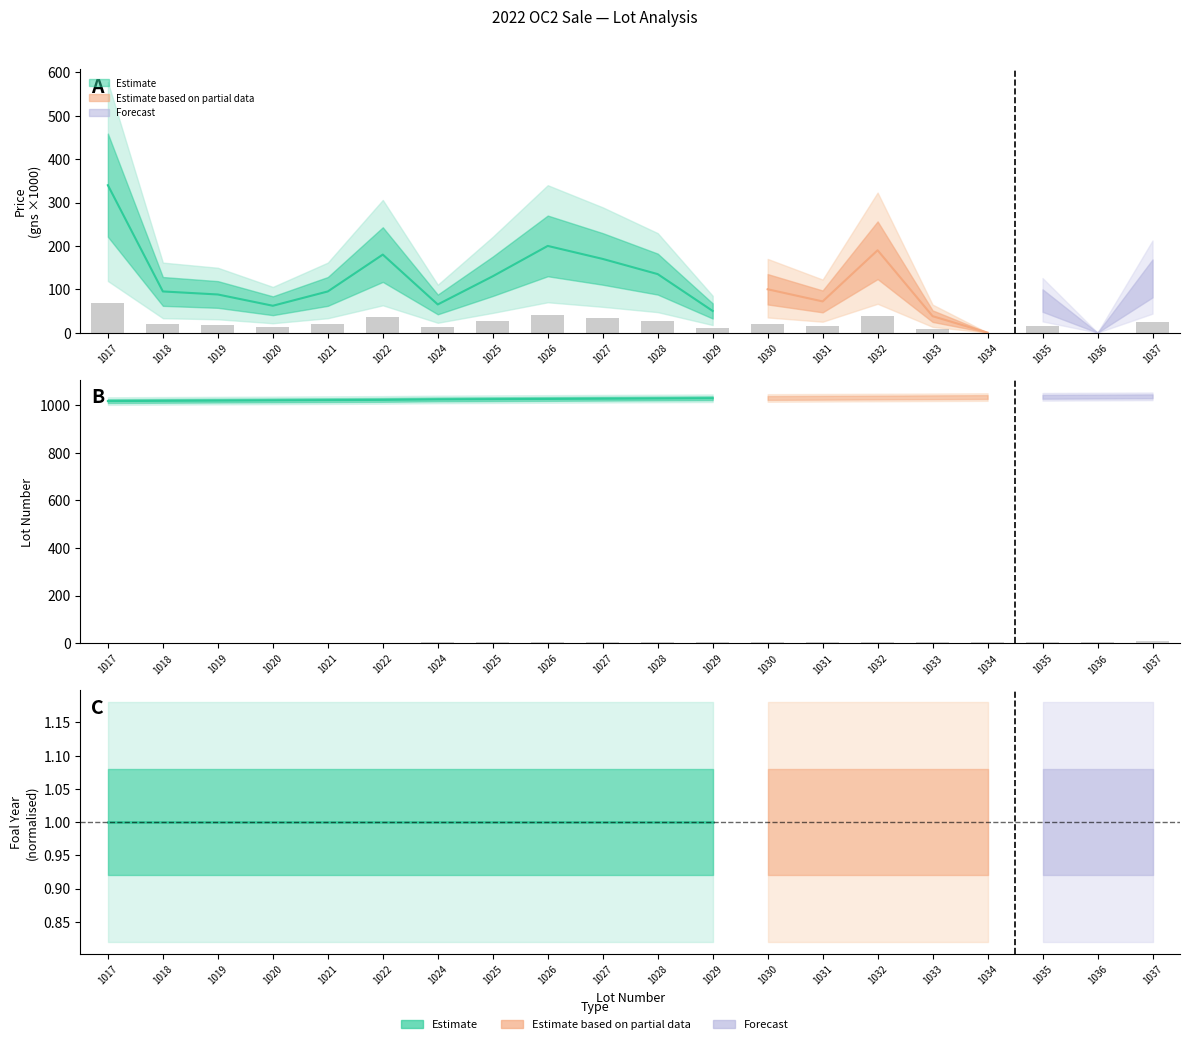

Where is Lot nearest to the value 4?

1027